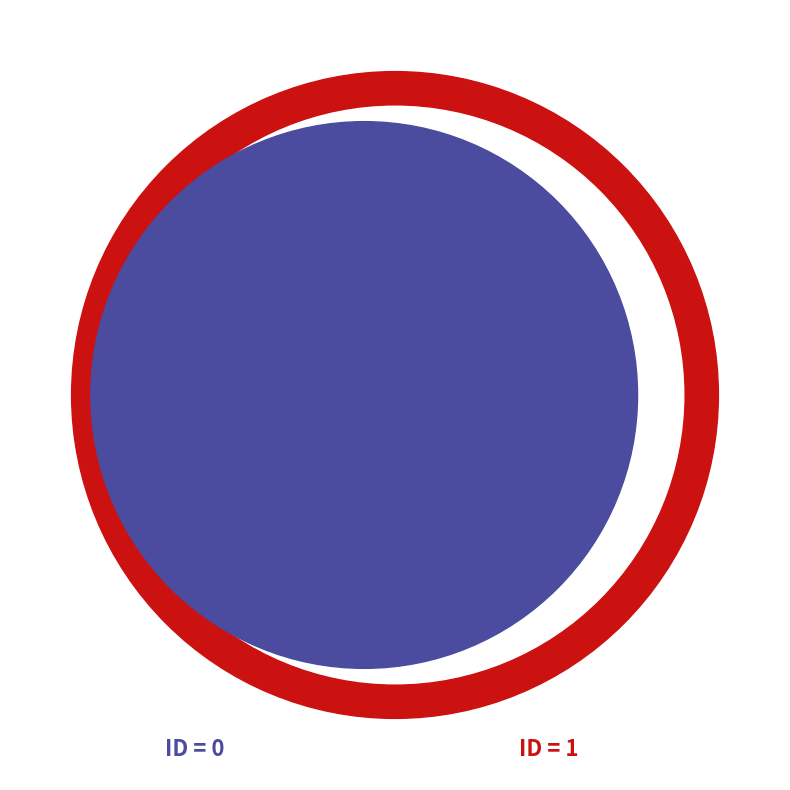

Combined, what portion of the pie is 1 and 0?

100.0%